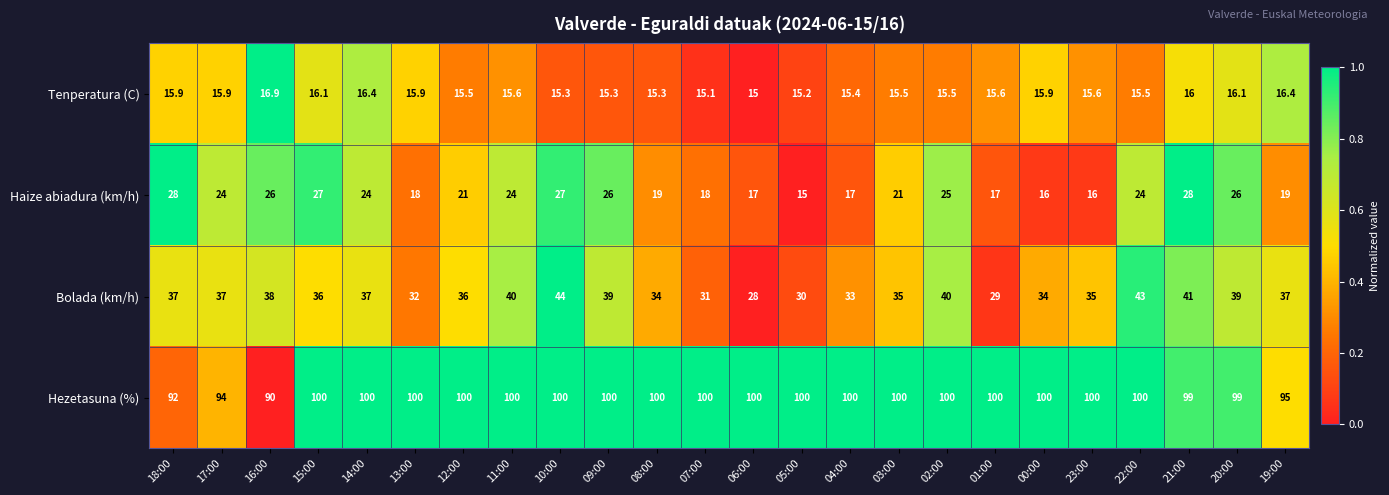

The value of Hezetasuna (%) at 15:00 is 100.0. True or false?

True